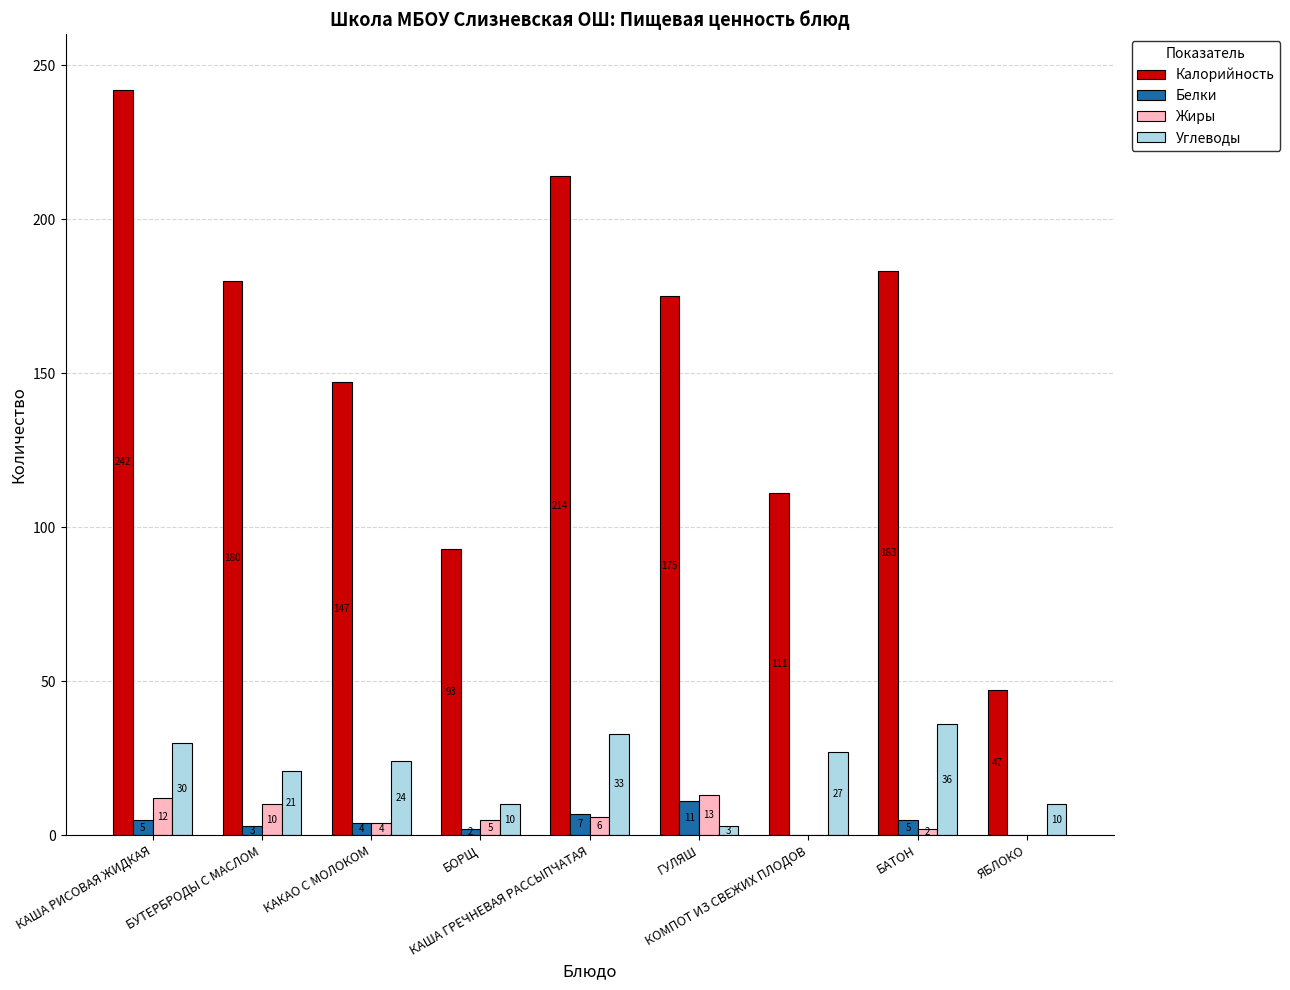

Reading left to right, list all the values displayed in this chart.

Калорийность: 242	180	147	93	214	175	111	183	47
Белки: 5	3	4	2	7	11	0	5	0
Жиры: 12	10	4	5	6	13	0	2	0
Углеводы: 30	21	24	10	33	3	27	36	10